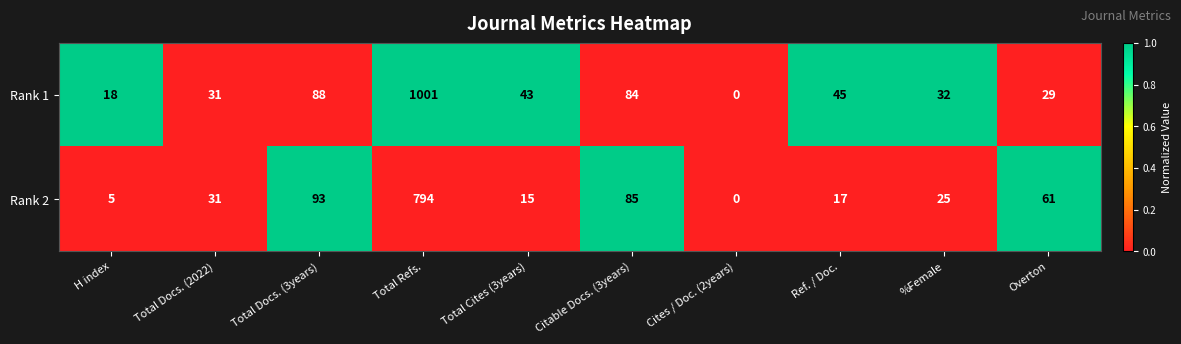

Rank the series at Total Docs. (3years) from highest to lowest value.

Rank 2, Rank 1